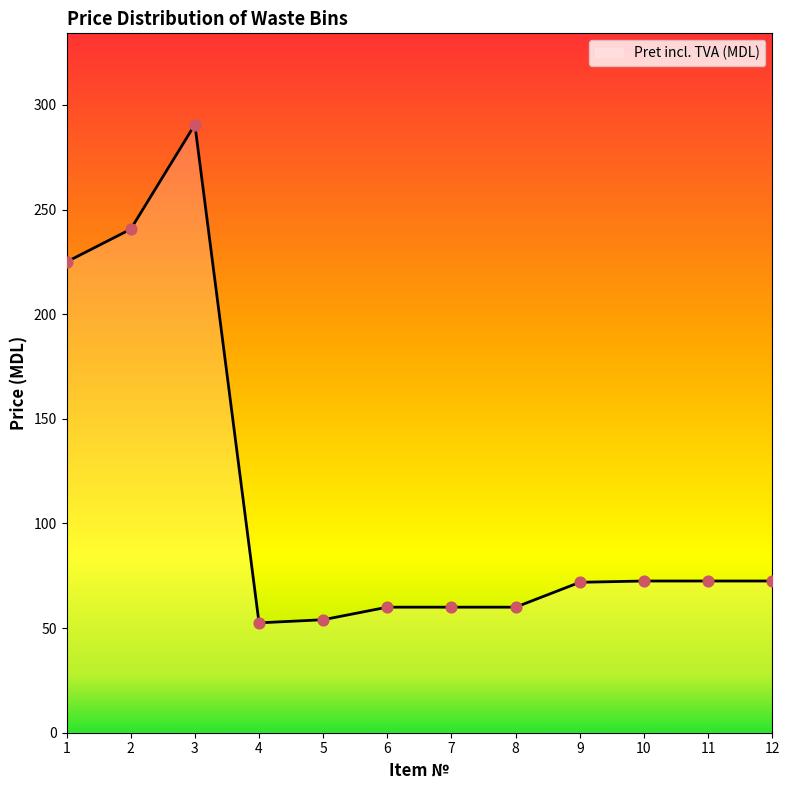

Which has a higher value, 9 or 6?

9